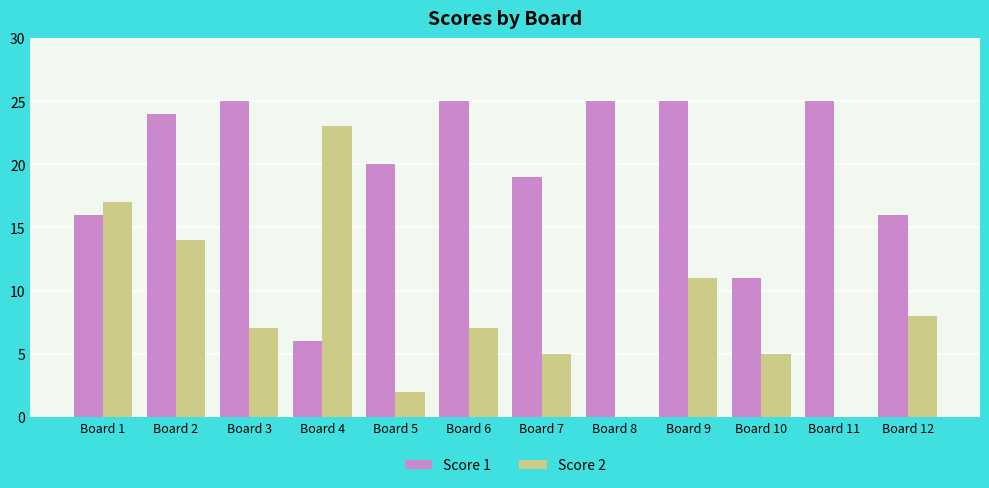

What is the maximum value shown in the chart?

25